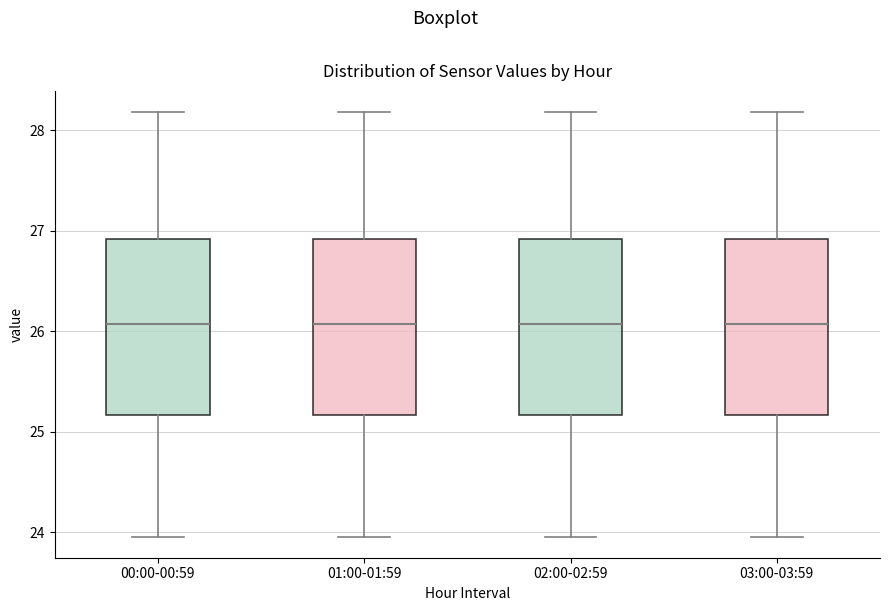

Where does the lower whisker of the box for 03:00-03:59 end on the y-axis? The values are not printed on the chart, so give them approximately, as read against the axis.

24.0